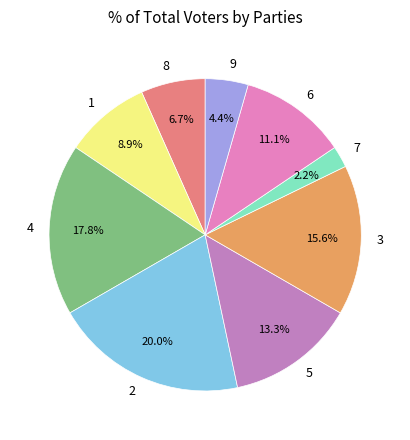

Rank the categories by value from lowest to highest.

7, 9, 8, 1, 6, 5, 3, 4, 2